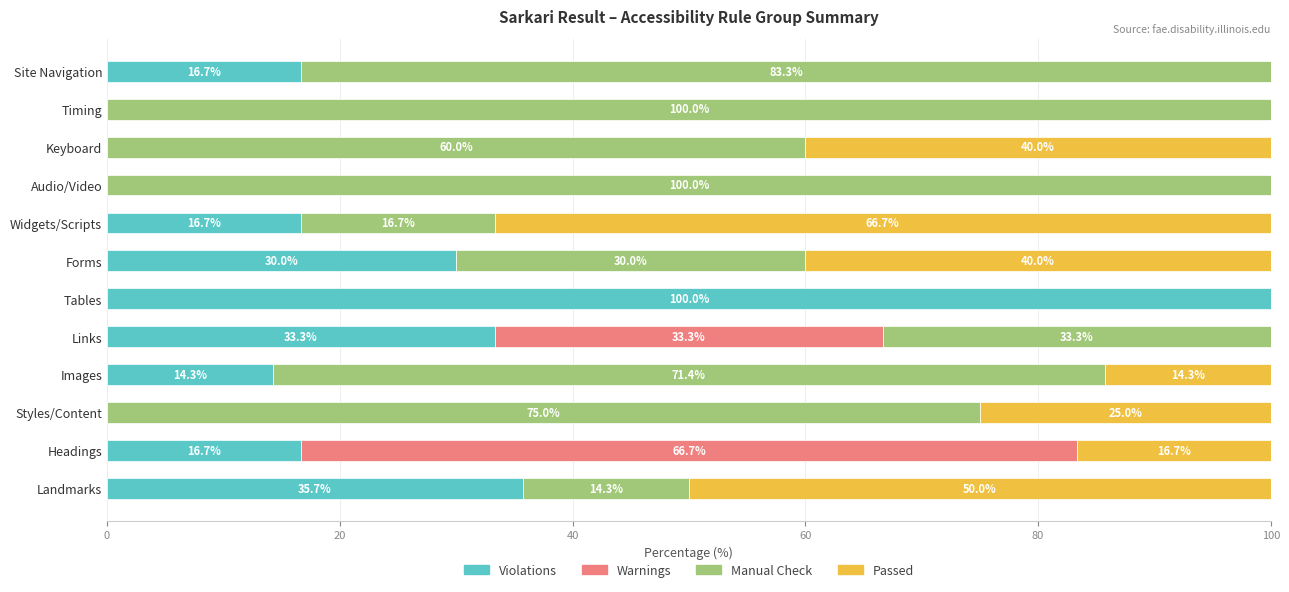

What is the total value across all series at Tables?

100.0